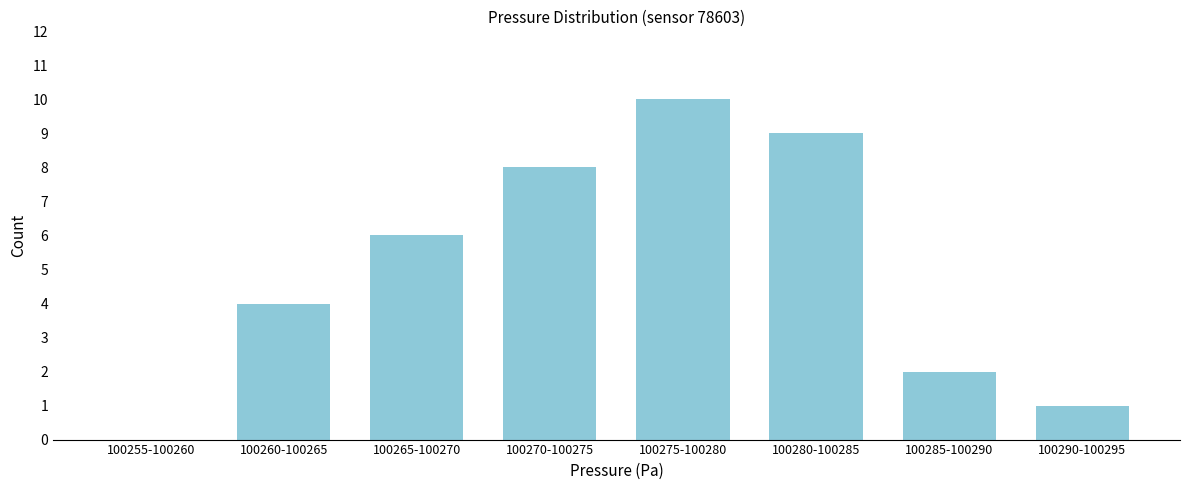

Reading left to right, what are all the values shown in this chart?

100255-100260=0	100260-100265=4	100265-100270=6	100270-100275=8	100275-100280=10	100280-100285=9	100285-100290=2	100290-100295=1